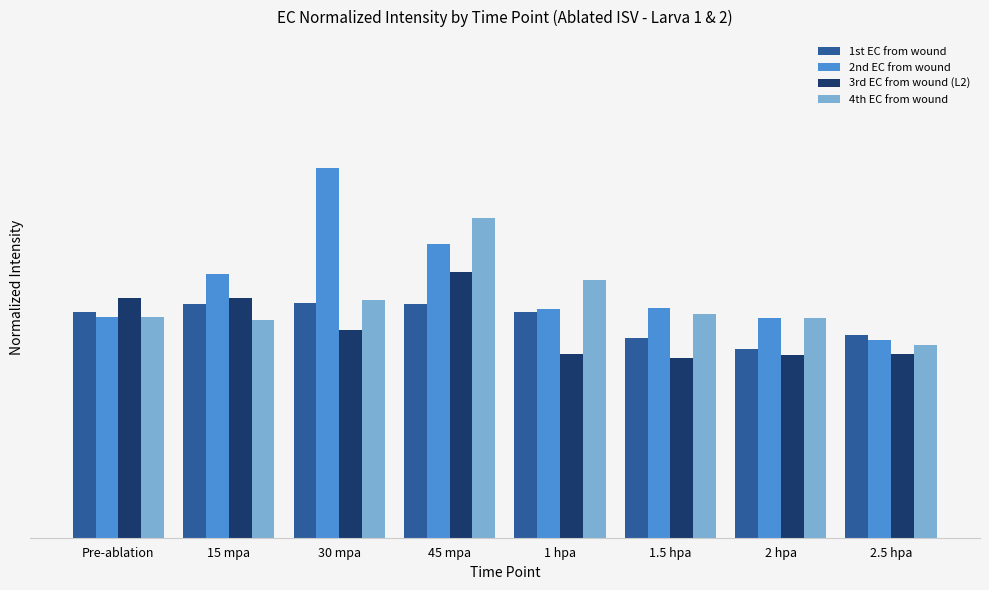

Rank the categories by 1st EC from wound value from lowest to highest.

2 hpa, 1.5 hpa, 2.5 hpa, Pre-ablation, 1 hpa, 45 mpa, 15 mpa, 30 mpa